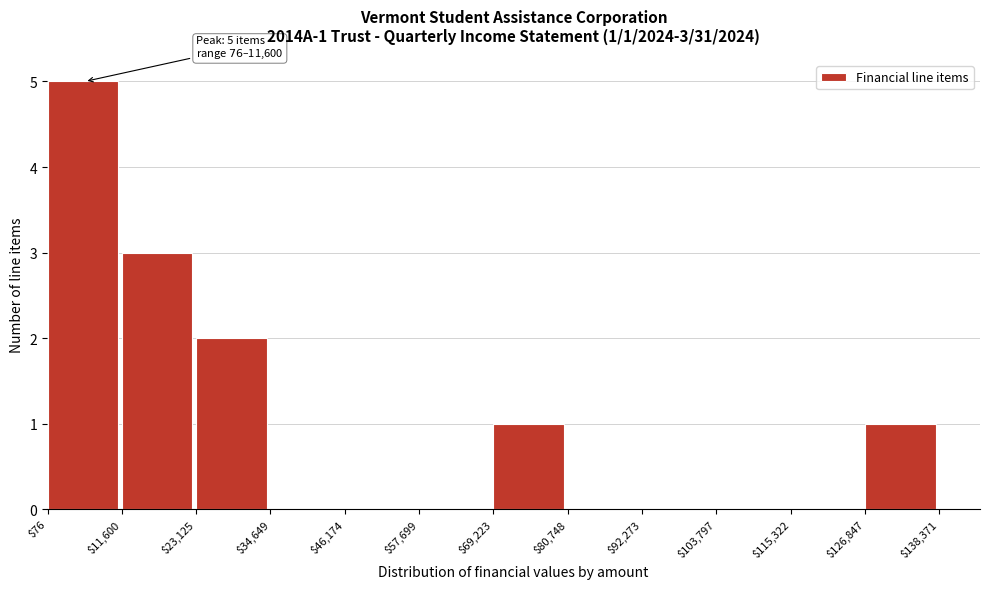

Which range on the x-axis has the tallest bar?

$76 to $11,600